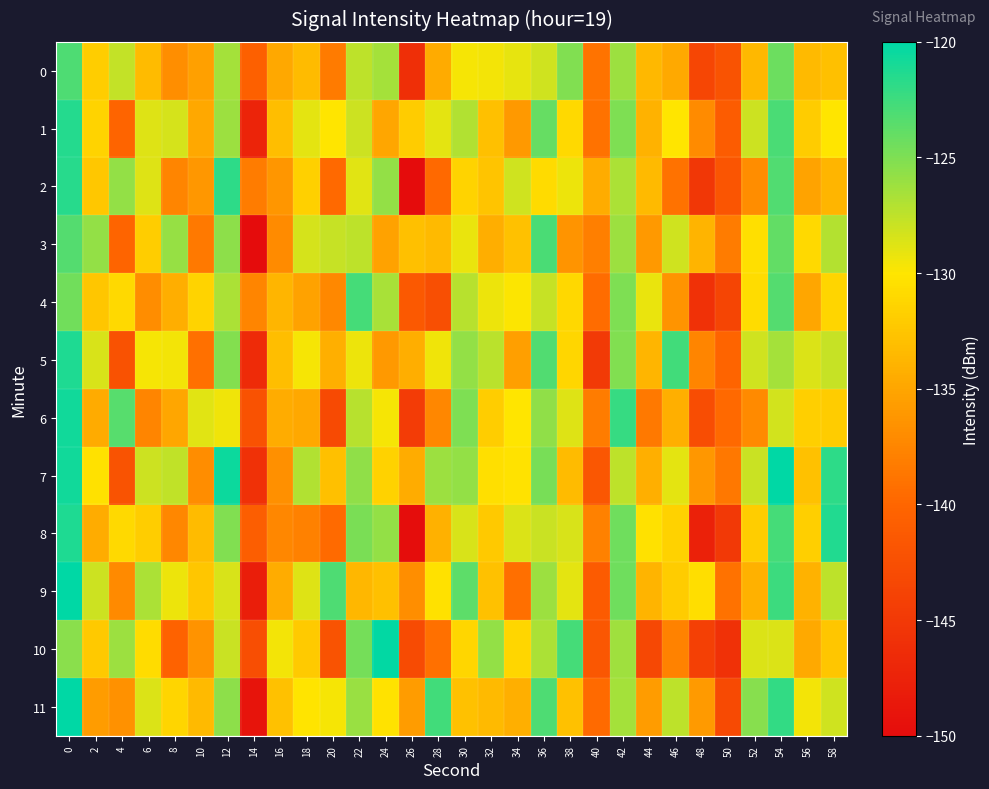

Which has a higher value, 6 or 36?

36